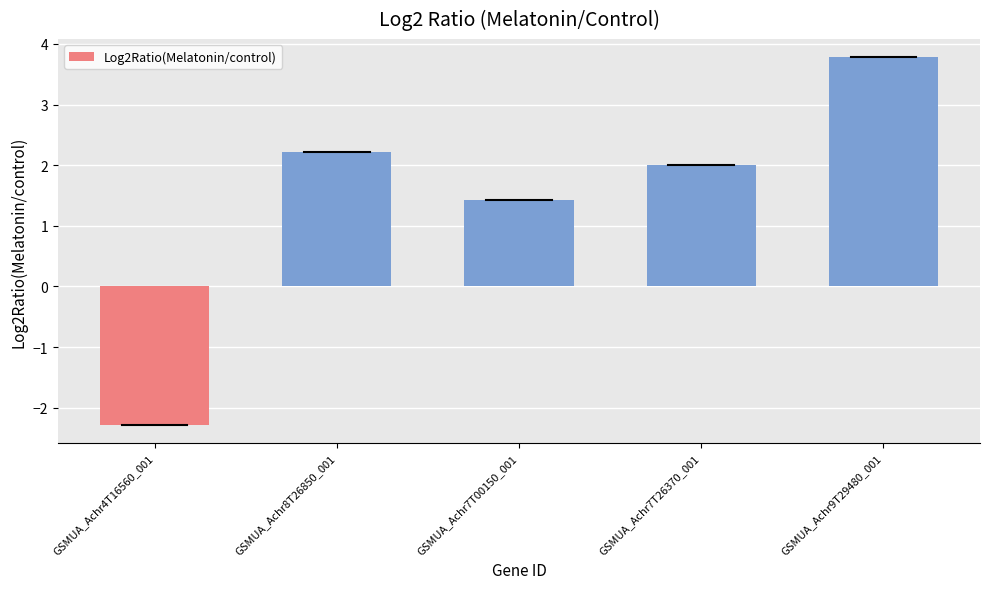

Rank the categories by value from highest to lowest.

GSMUA_Achr9T29480_001, GSMUA_Achr8T26850_001, GSMUA_Achr7T26370_001, GSMUA_Achr7T00150_001, GSMUA_Achr4T16560_001